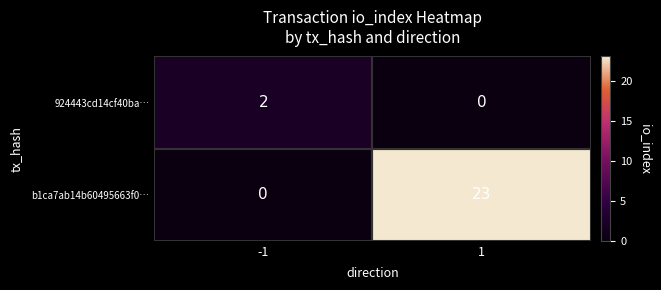

Rank the series by their average value, from lowest to highest.

924443cd14cf40ba…, b1ca7ab14b60495663f0…